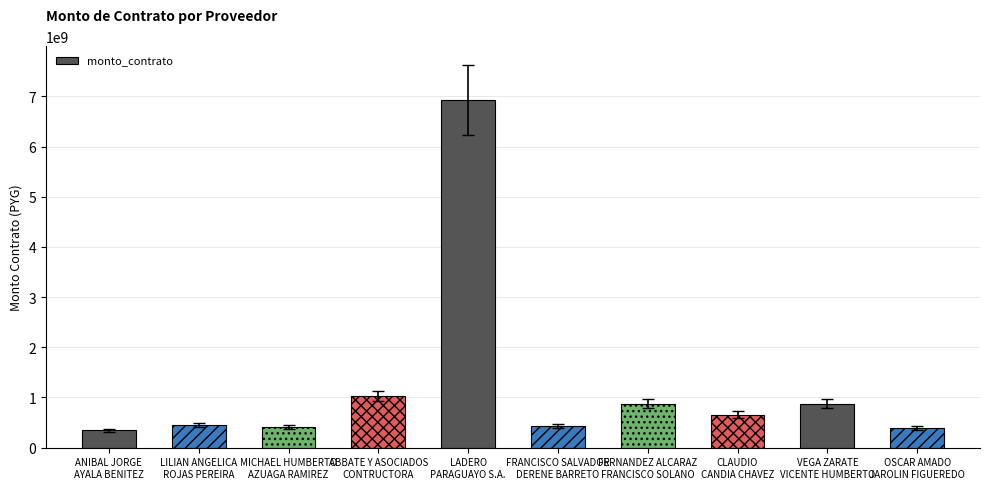

What is the maximum value shown in the chart?

6924960000